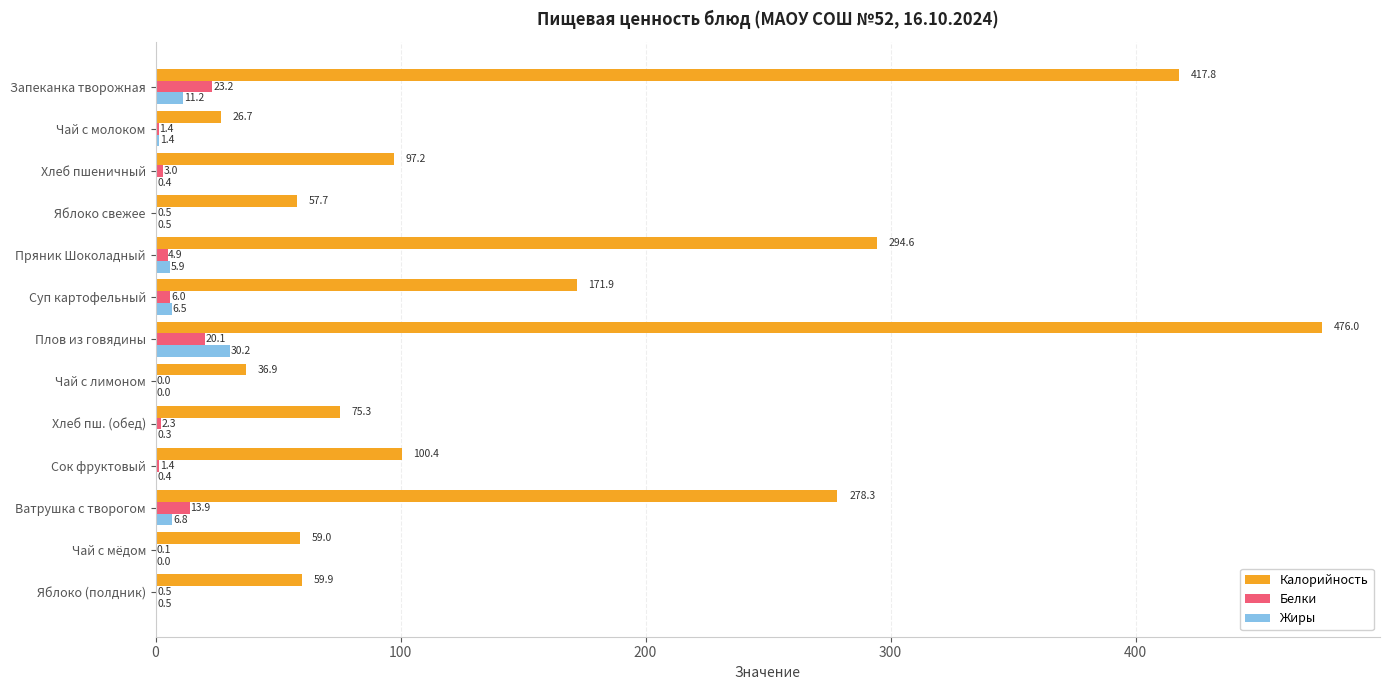

Which category has the highest value across all series?

Плов из говядины